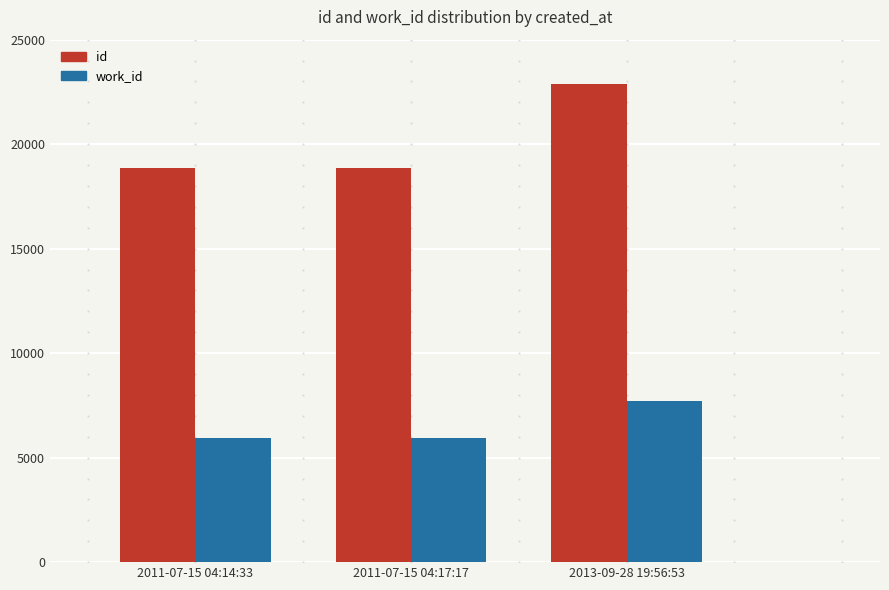

True or false: work_id has a value of 2374 at 2011-07-15 04:17:17.

False